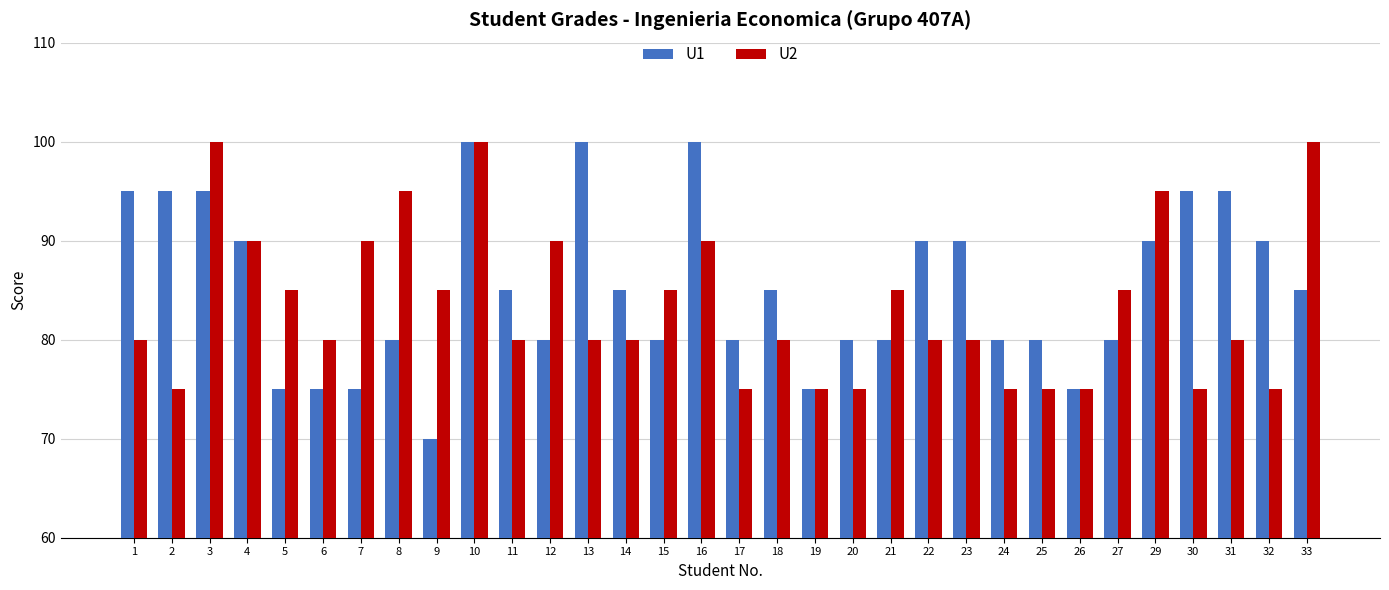

Which series has the widest spread of values?

U1